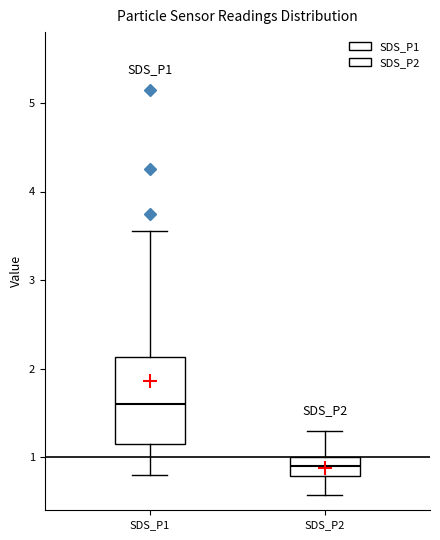

Reading left to right, read every box against the y-axis: the position of its median line, the range the box covers, and the ends of its whiskers. The values are not printed on the chart, so give them approximately, as read against the axis.

SDS_P1: median 1.6, box 1.2 to 2.1, whiskers 0.8 to 3.6
SDS_P2: median 0.9, box 0.8 to 1.0, whiskers 0.6 to 1.3